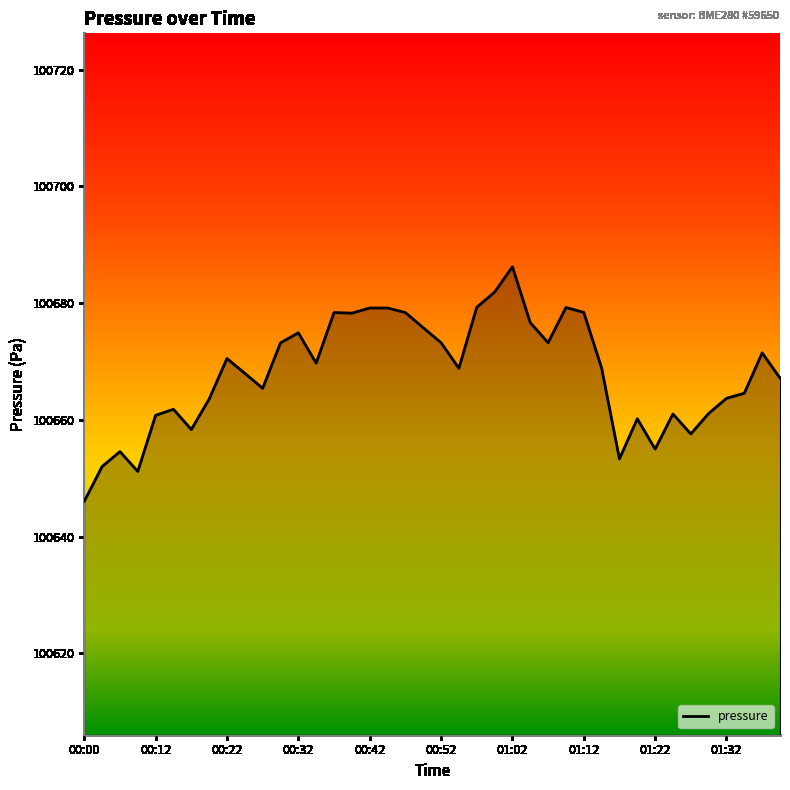

What is the smallest value displayed?

100646.1